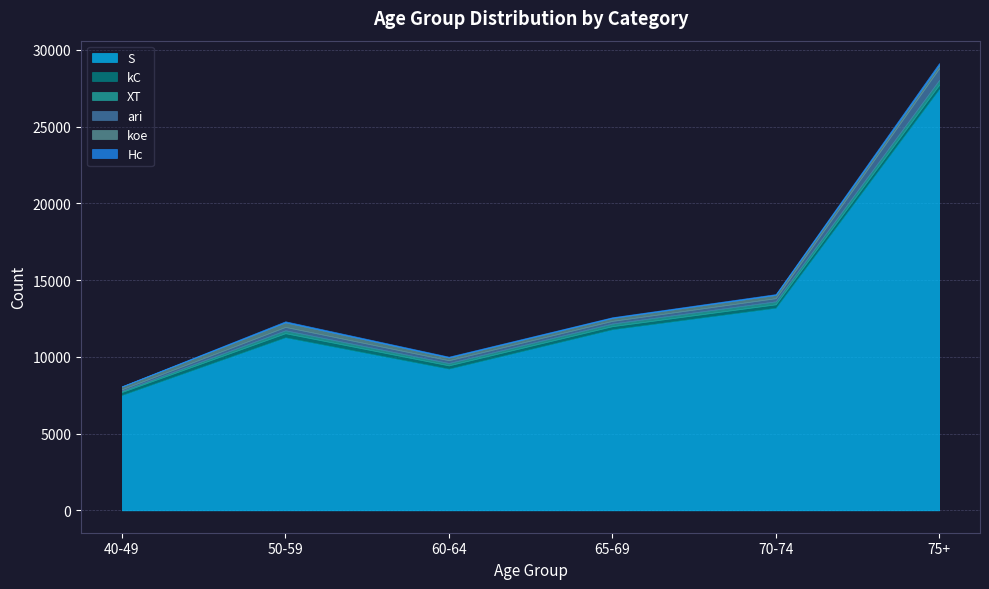

Which series has the largest range (max minus min)?

S